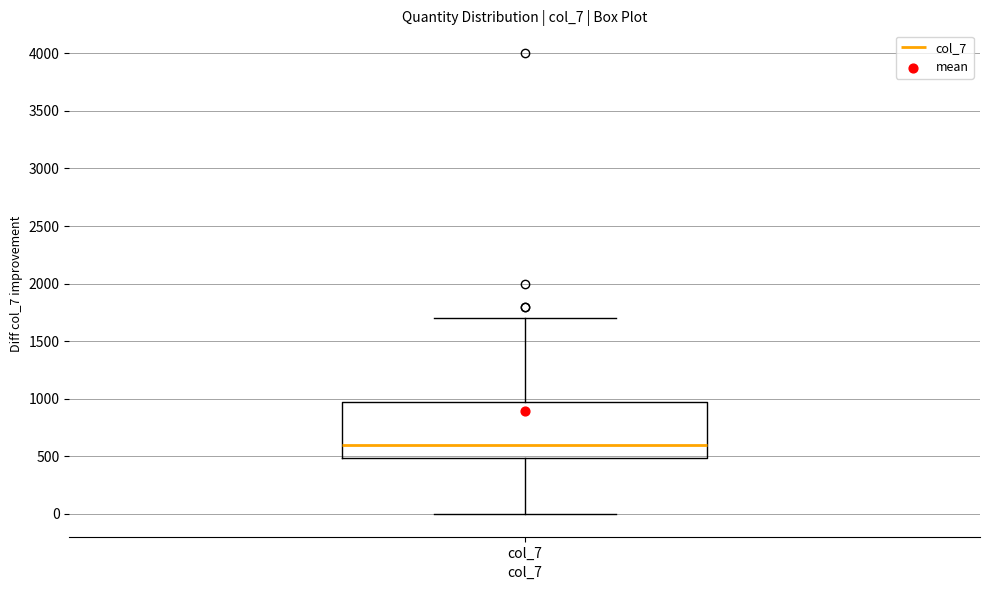

Where does the median line of the box for col_7 sit on the y-axis? The values are not printed on the chart, so give them approximately, as read against the axis.

600